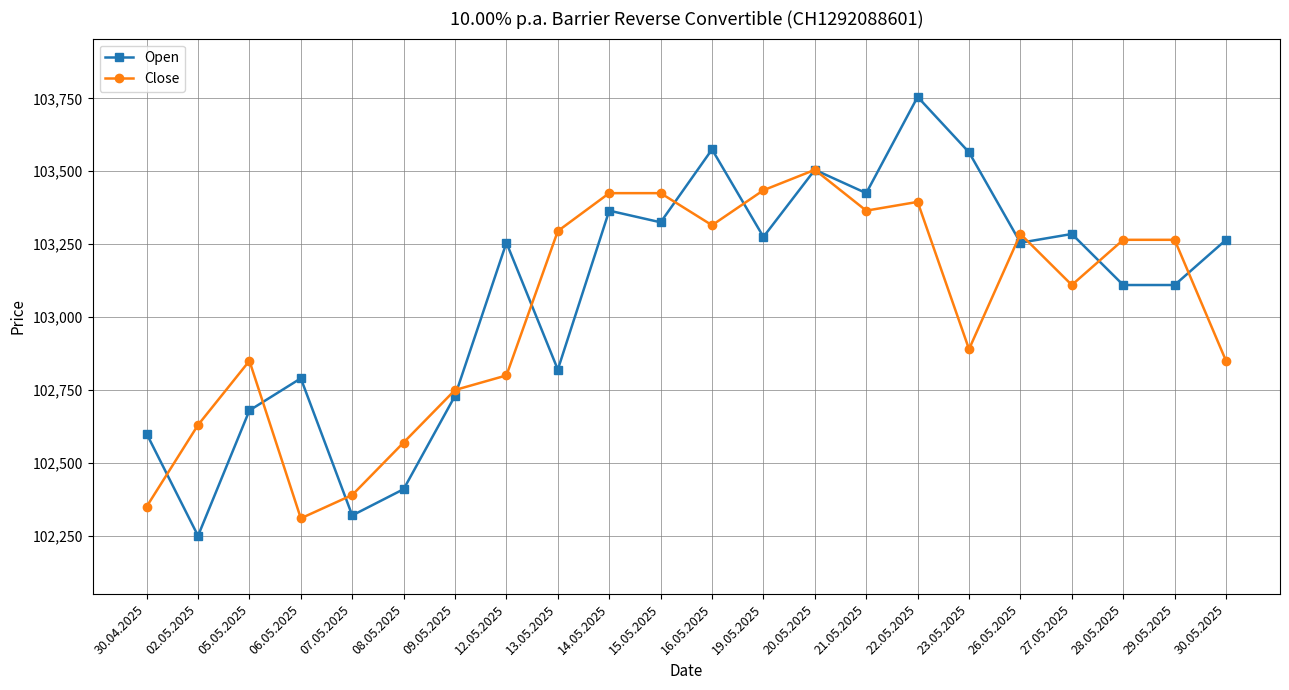

Between 23.05.2025 and 28.05.2025, which series saw the biggest shift?

Open